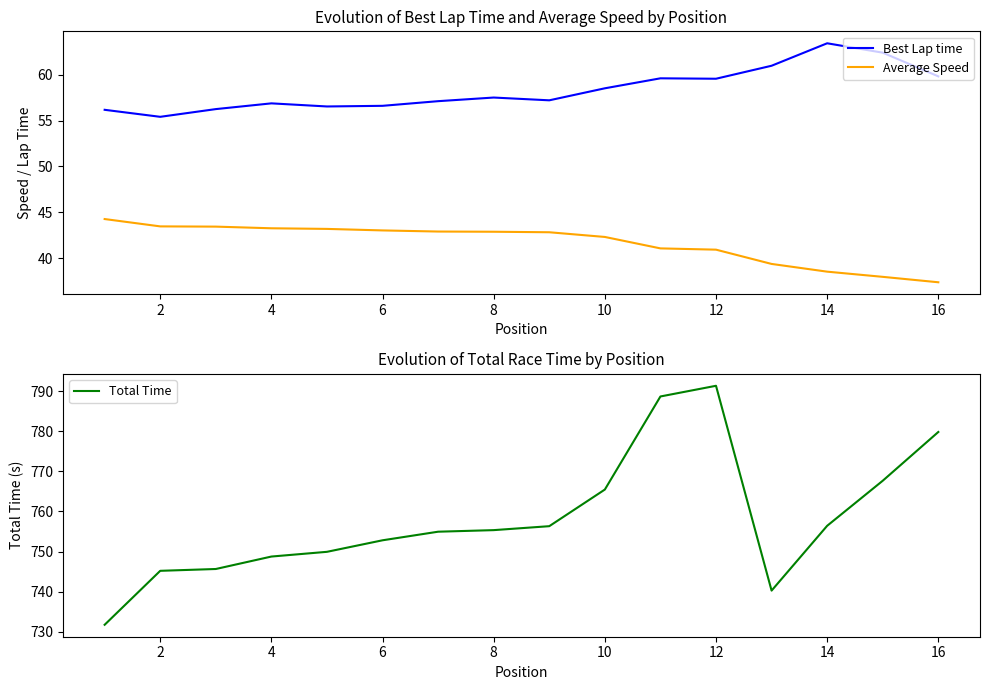

Rank the series by their maximum value, from highest to lowest.

Total Time, Best Lap time, Average Speed